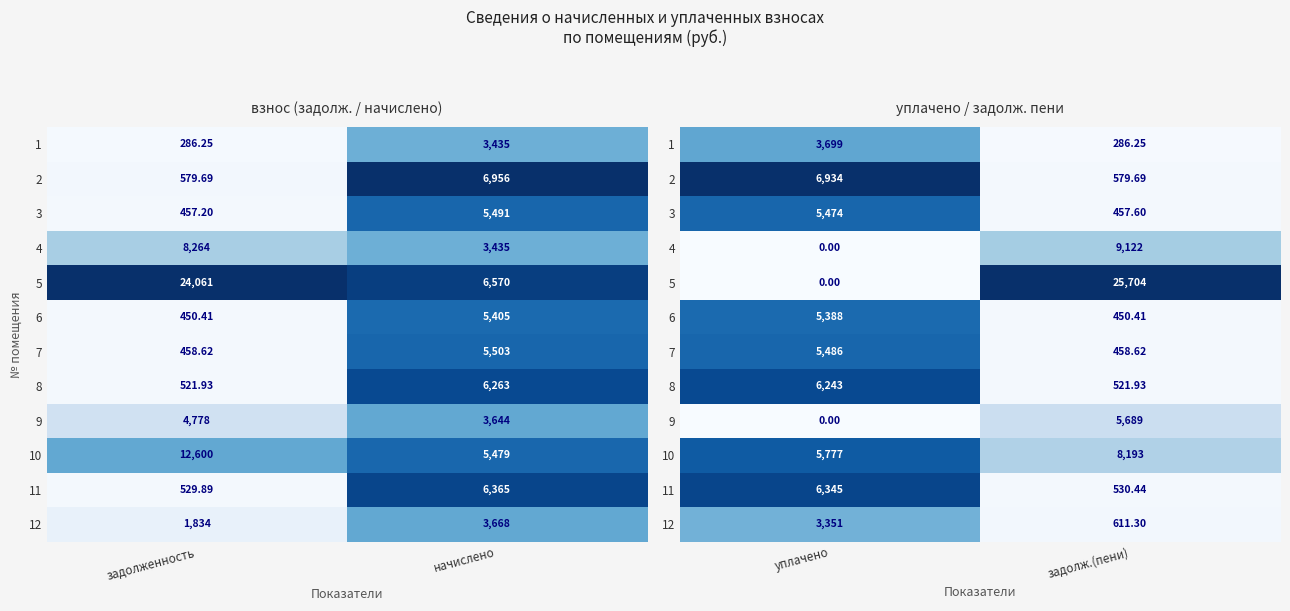

Which series has the widest spread of values?

5